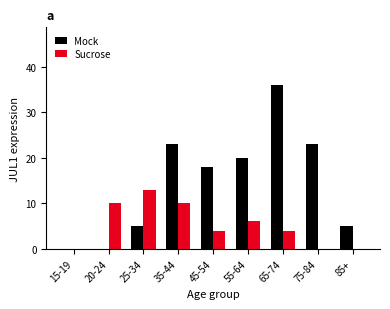

How many distinct data groups are displayed?

2